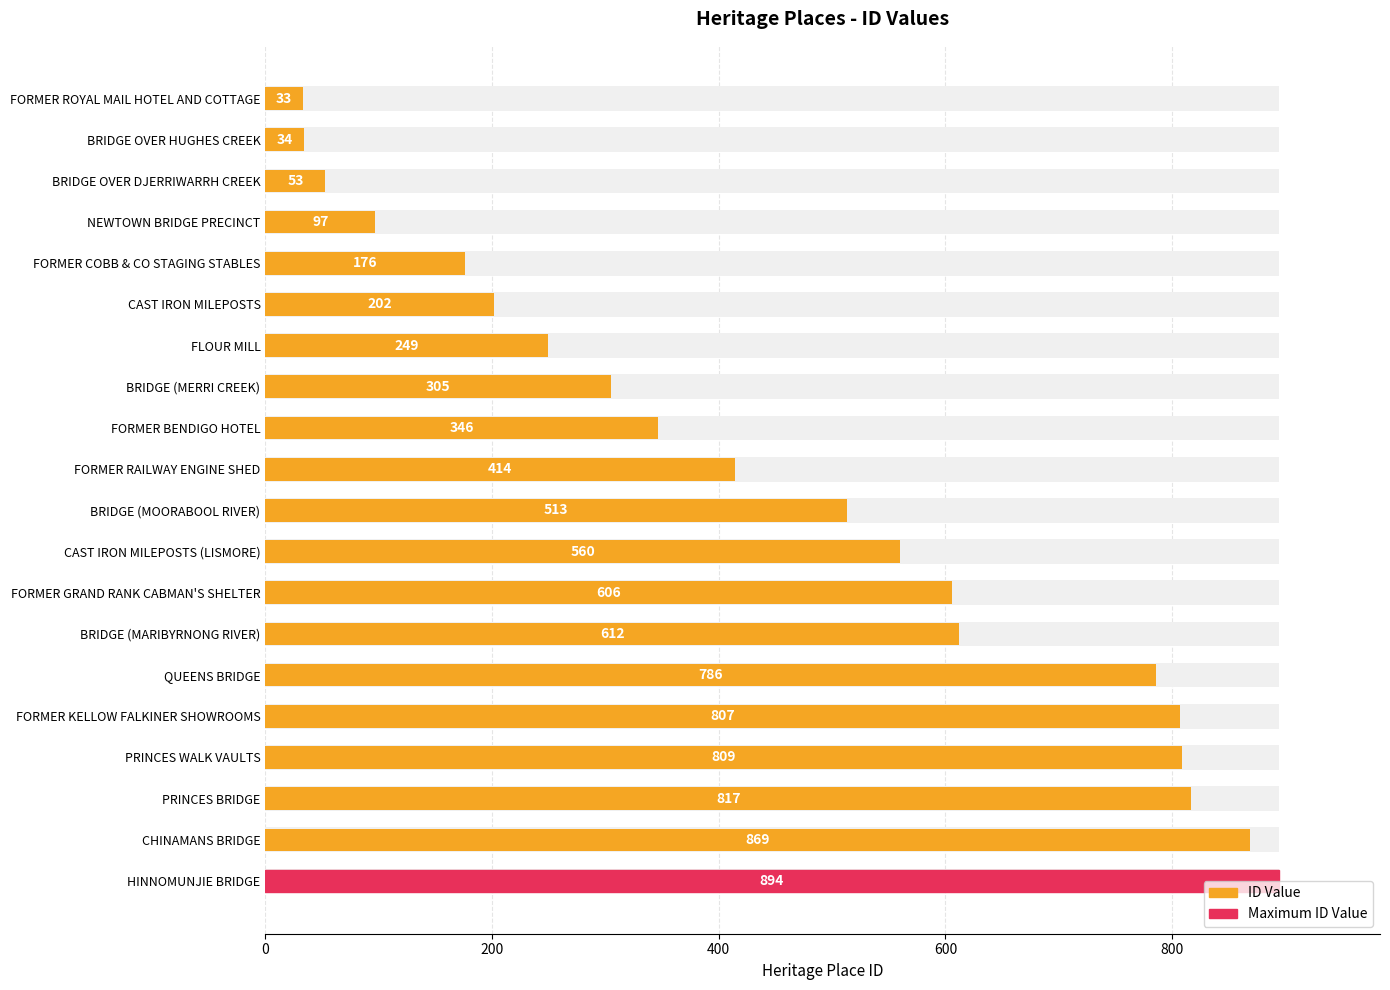

True or false: the data shows 41 at FORMER COBB & CO STAGING STABLES.

False